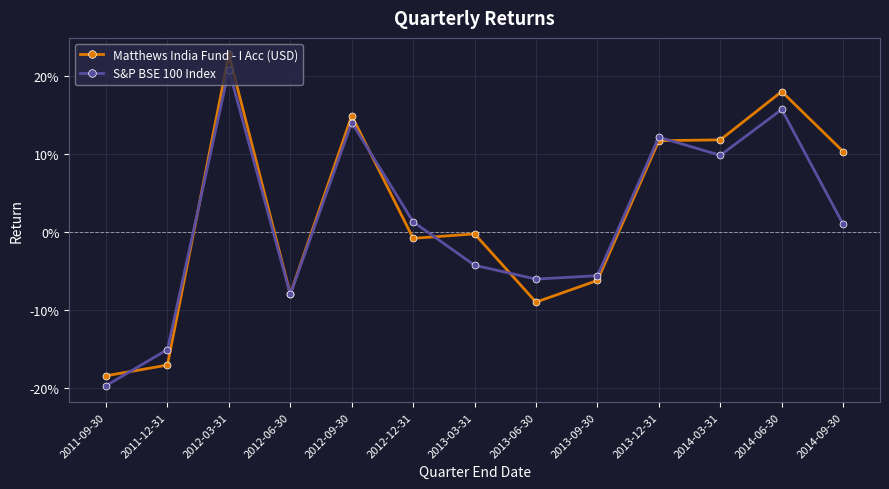

Which has a higher value, 2014-06-30 or 2012-06-30?

2014-06-30